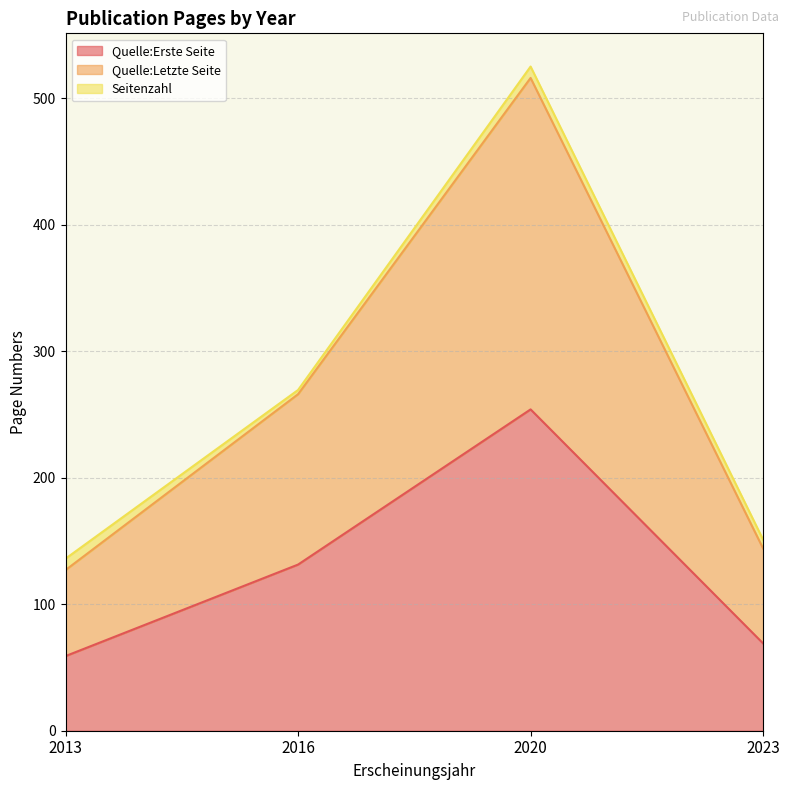

What is the highest value of the Quelle:Erste Seite series?

254.0